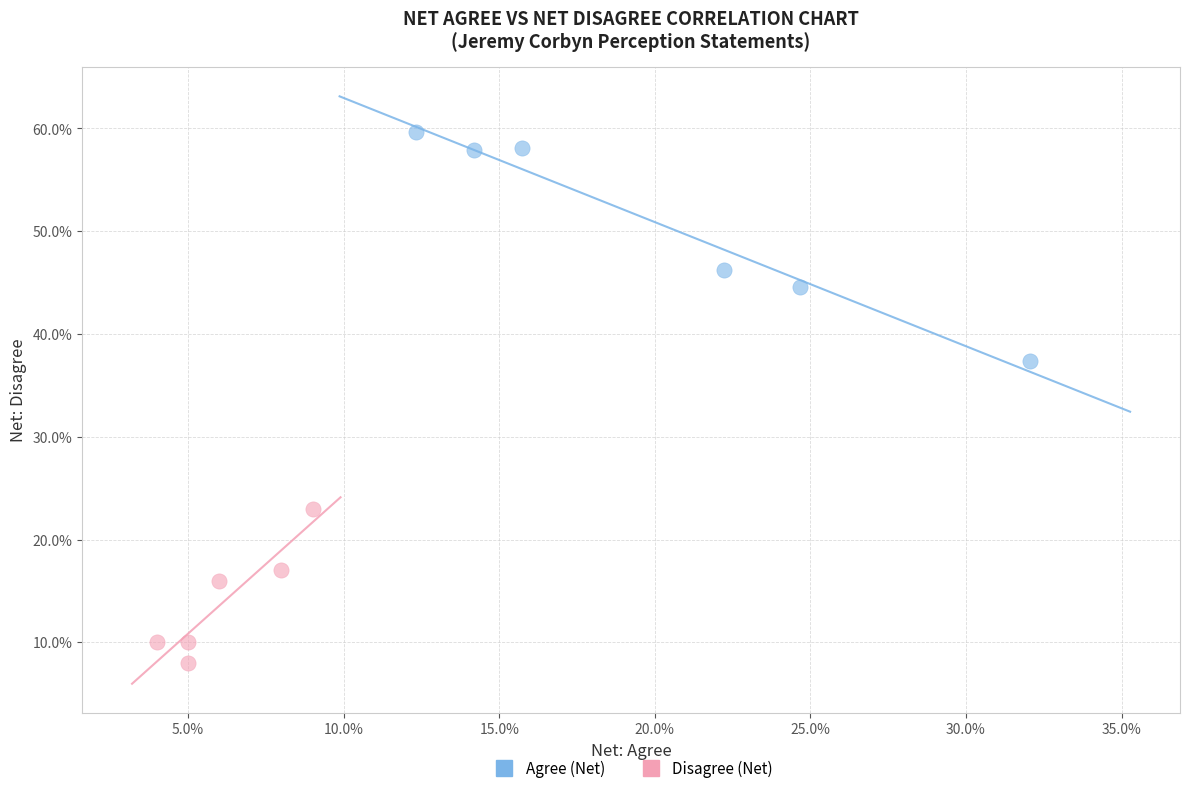

What are all the series names shown in the legend?

Agree (Net), Disagree (Net)